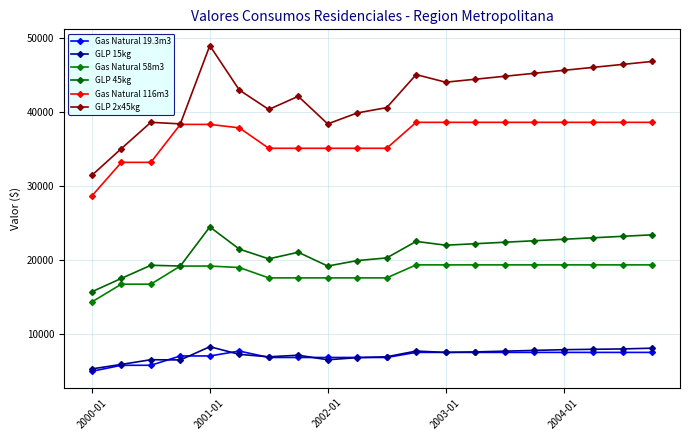

What is the smallest value displayed?

4982.6